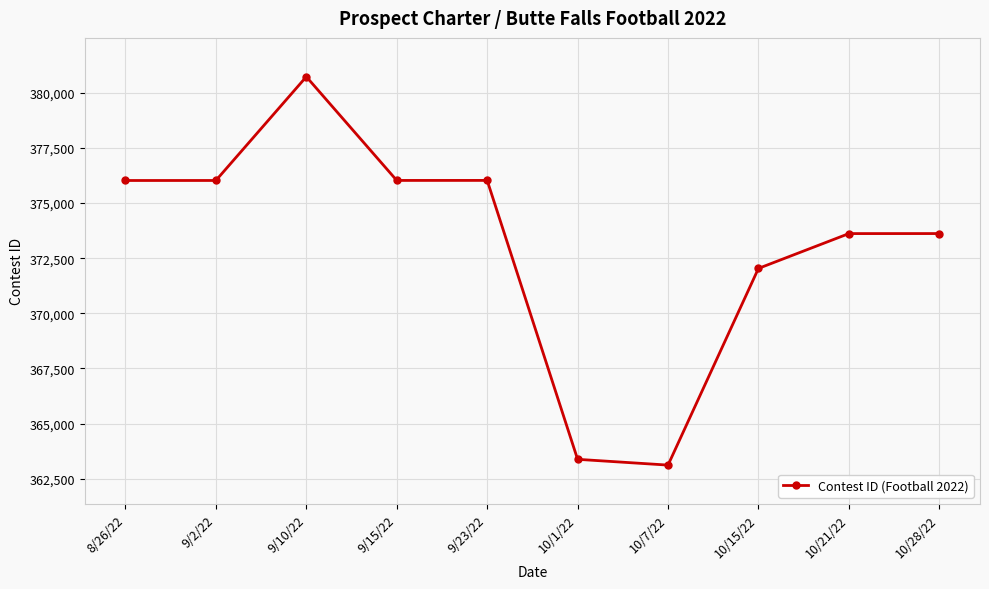

What is the change in value from 9/2/22 to 10/7/22?

-12905